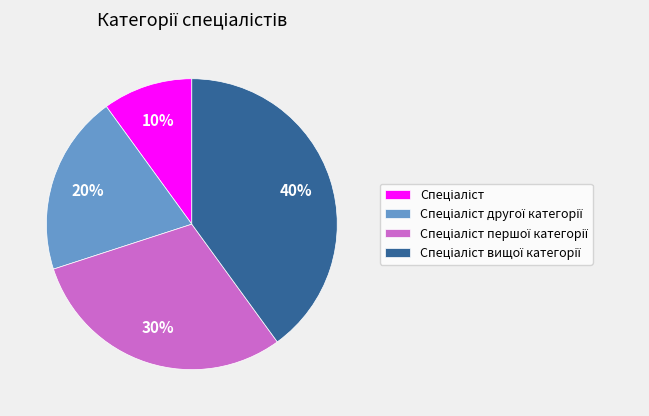

To the nearest percent, what is the difference between the largest and smallest slice percentages?

30%